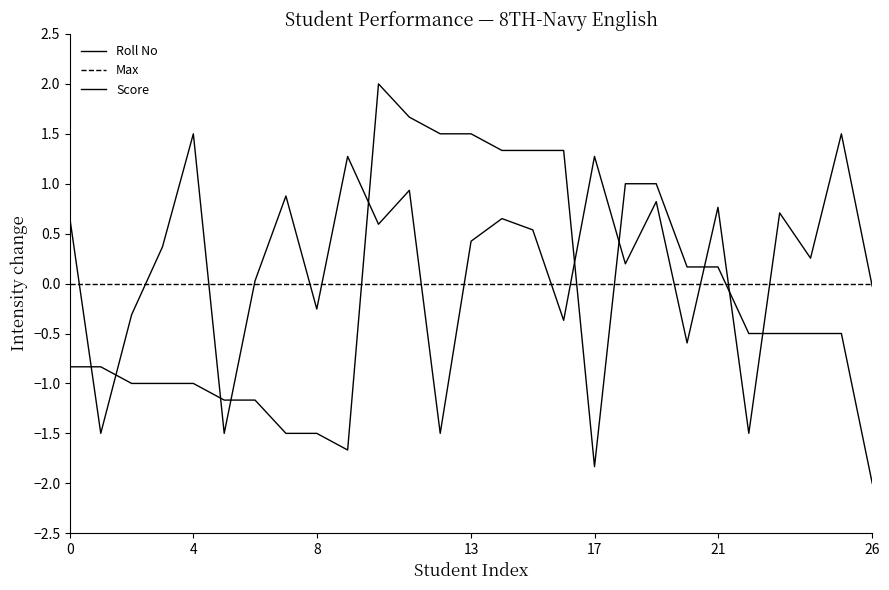

How many series are shown in this chart?

3